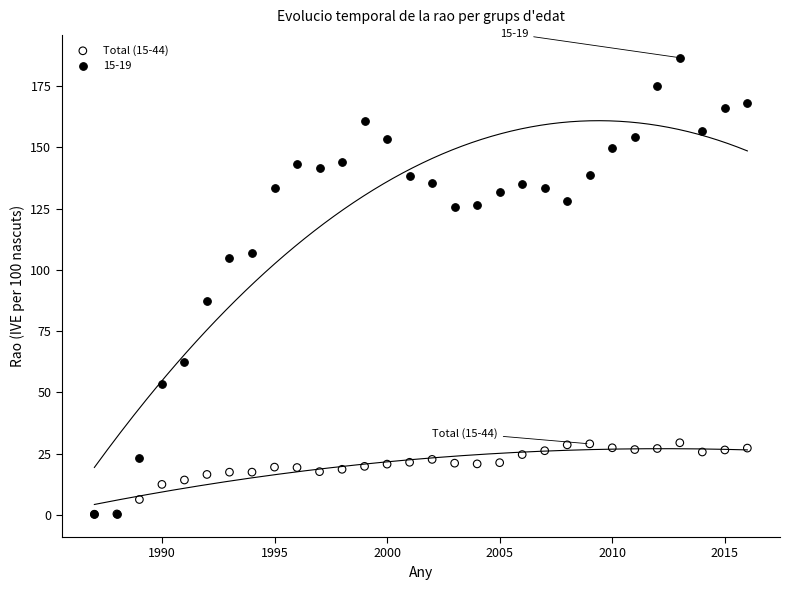

Across all series, what Y value is closest to 93?

87.4